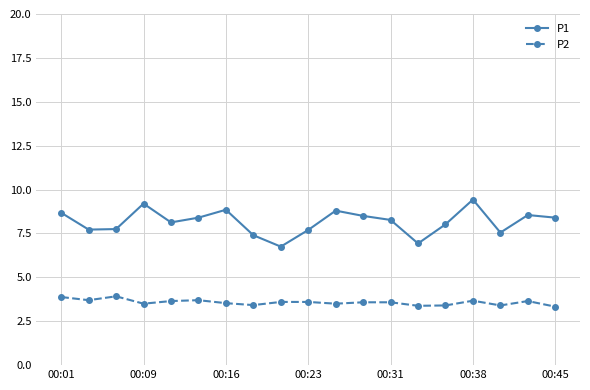

What is the sum of all P2 values?

68.0